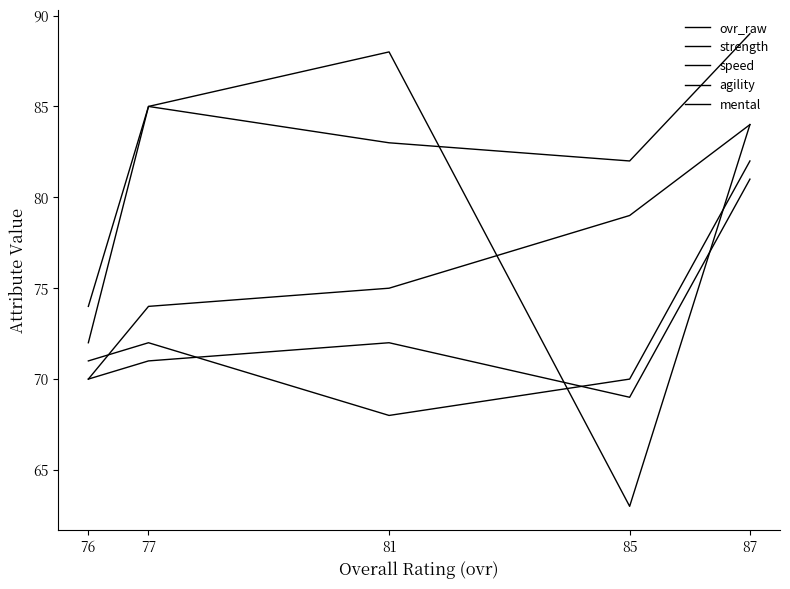

Does the chart have visible grid lines?

No